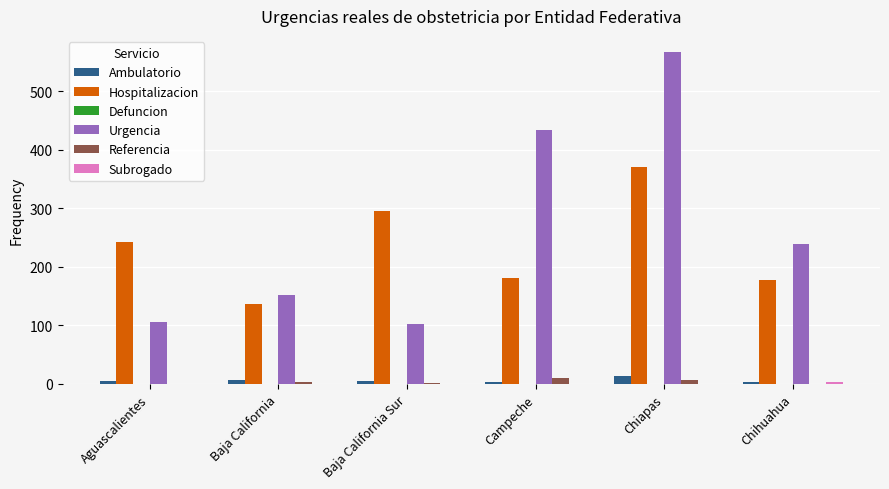

Which series has the largest range (max minus min)?

Urgencia